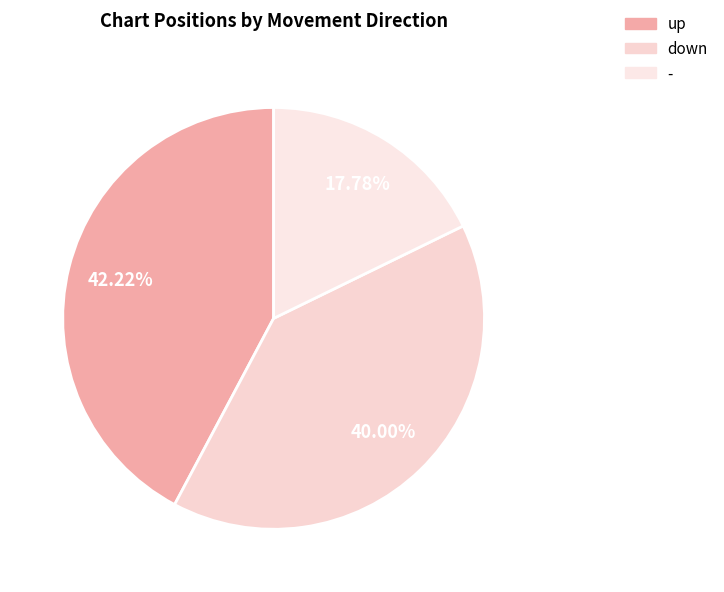

Is there a majority slice in this chart?

No